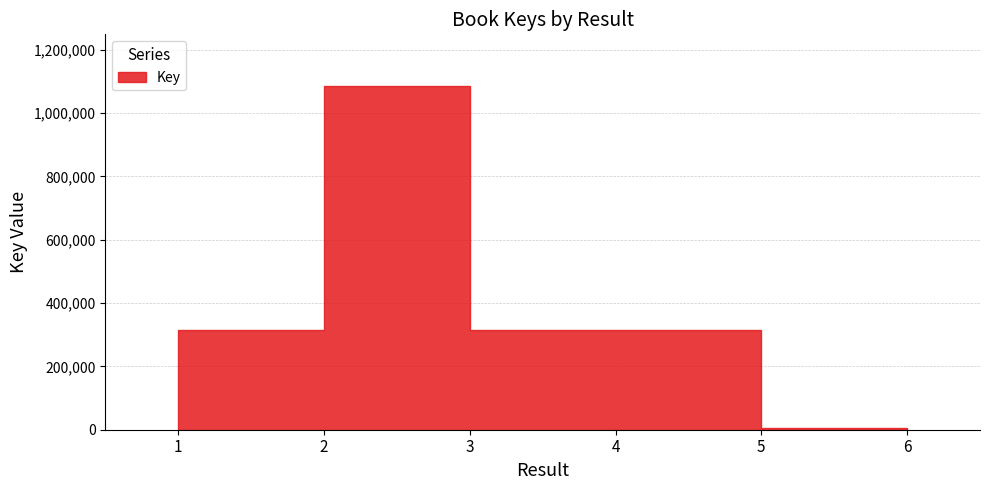

Rank the categories by value from highest to lowest.

2, 4, 3, 1, 5, 6